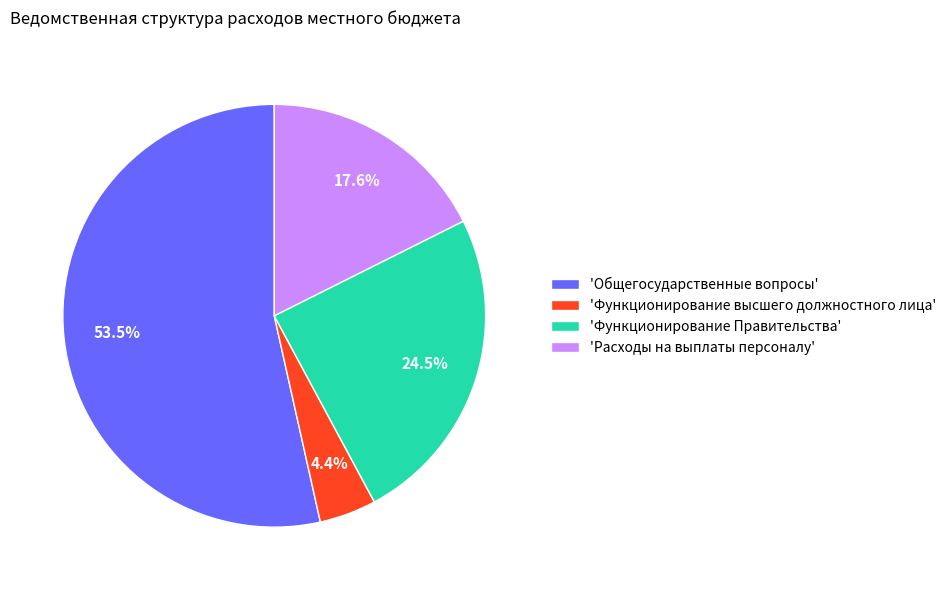

How many slices are in this pie chart?

4